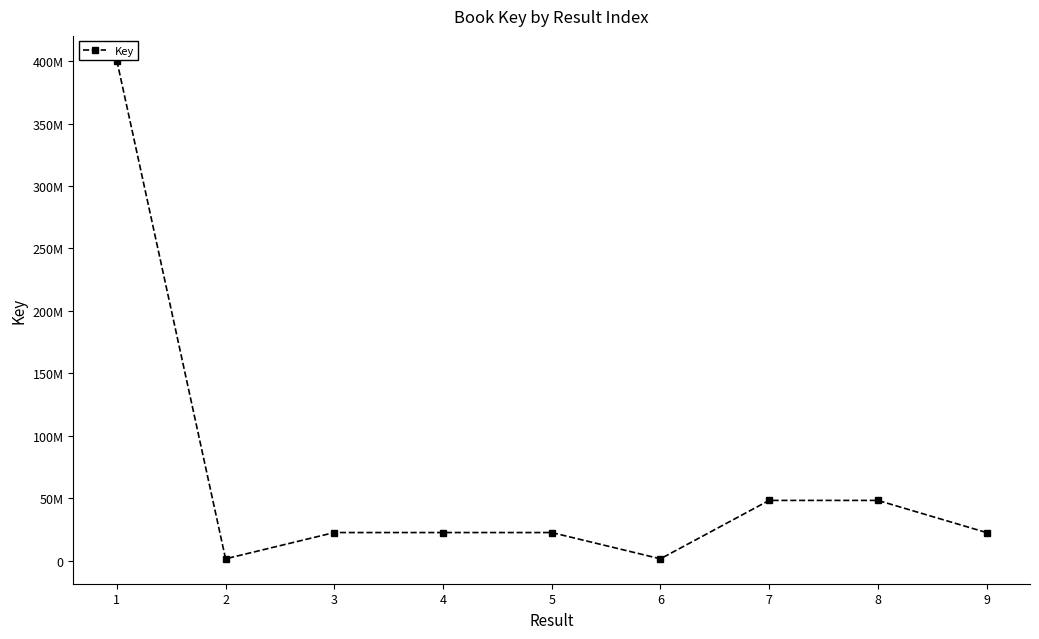

What is the change in value from 4 to 9?

-585